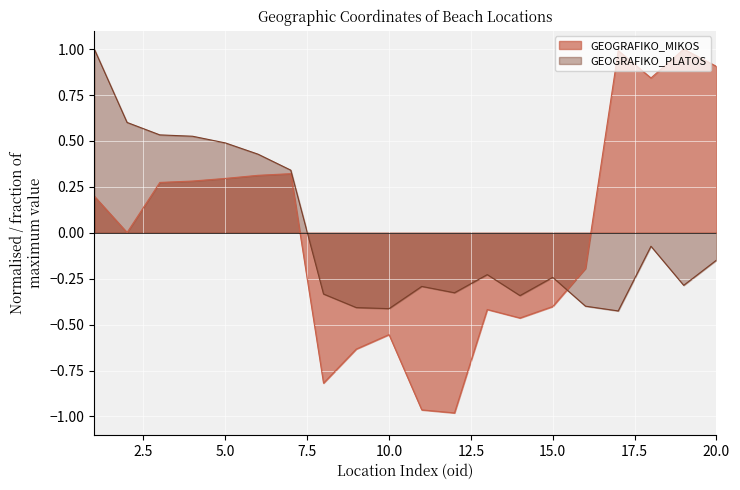

How many data points in GEOGRAFIKO_MIKOS are above 0?

11